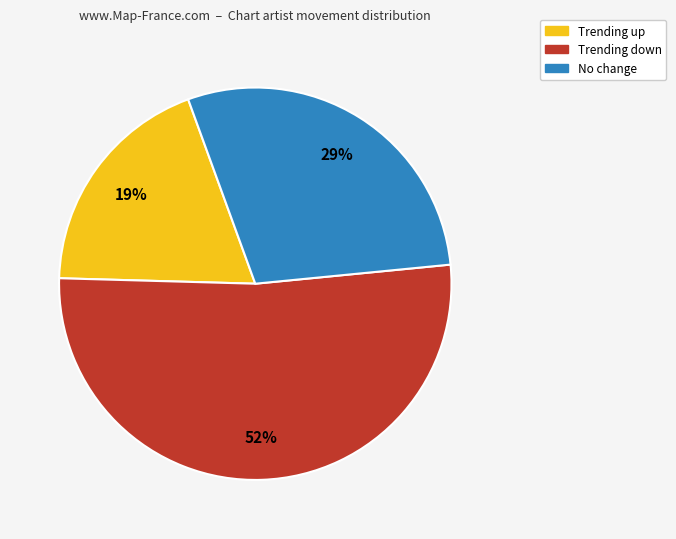

To the nearest percent, what is the difference between the largest and smallest slice percentages?

33%